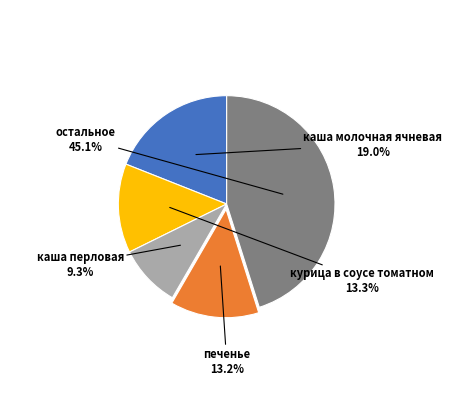

Does any single category account for the majority?

No